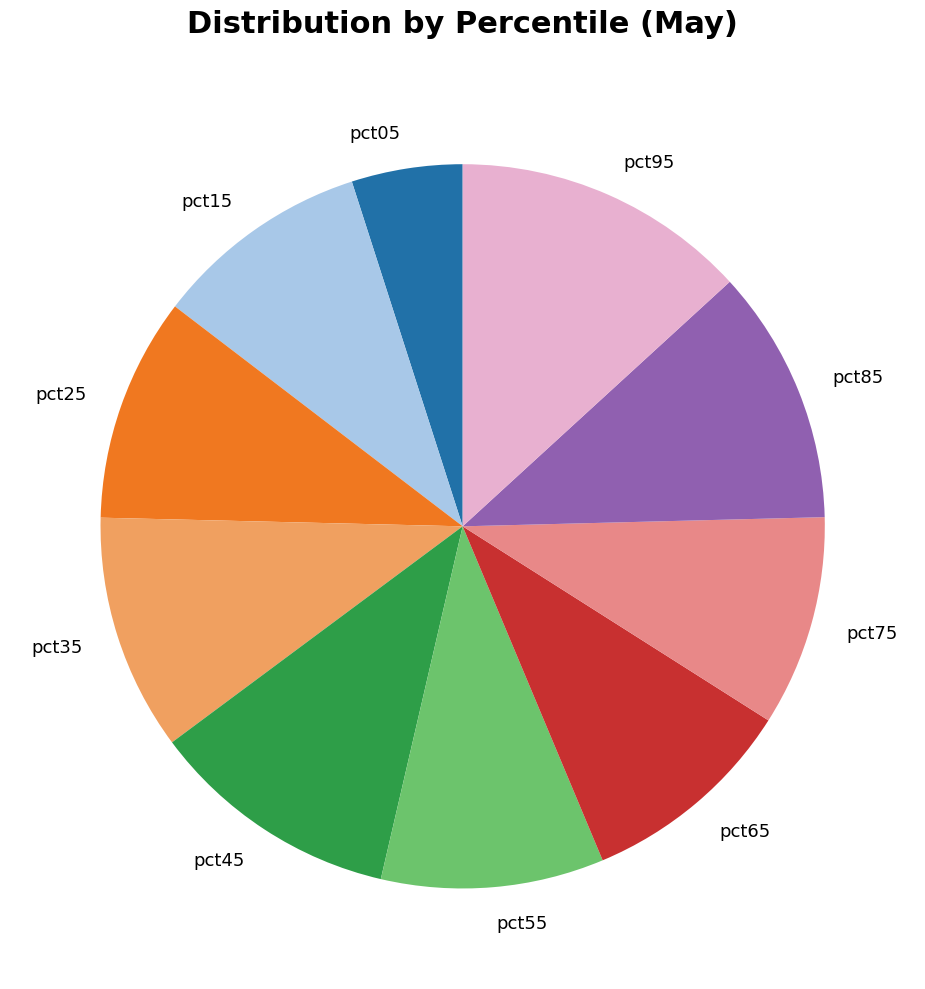

Is there any slice that represents more than half of the pie?

No